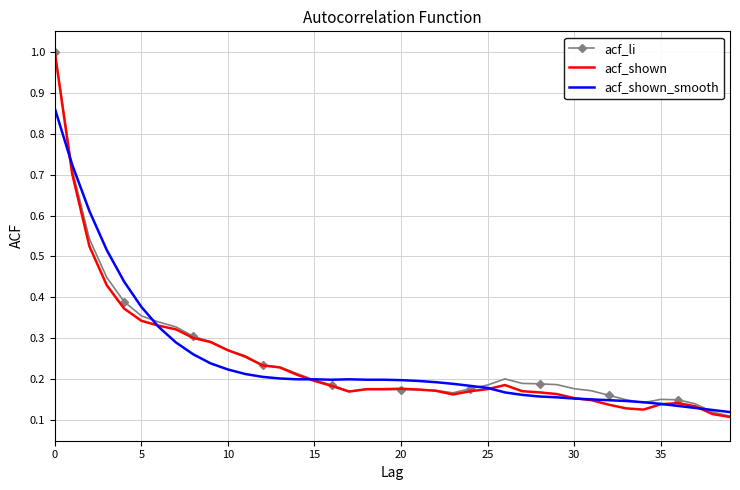

True or false: acf_shown_smooth and acf_shown intersect in this chart.

True